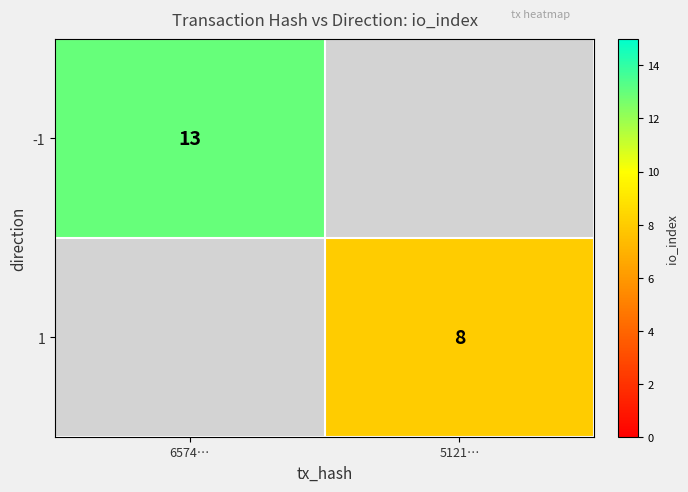

Is it true that 1 equals 8 at 5121…?

True